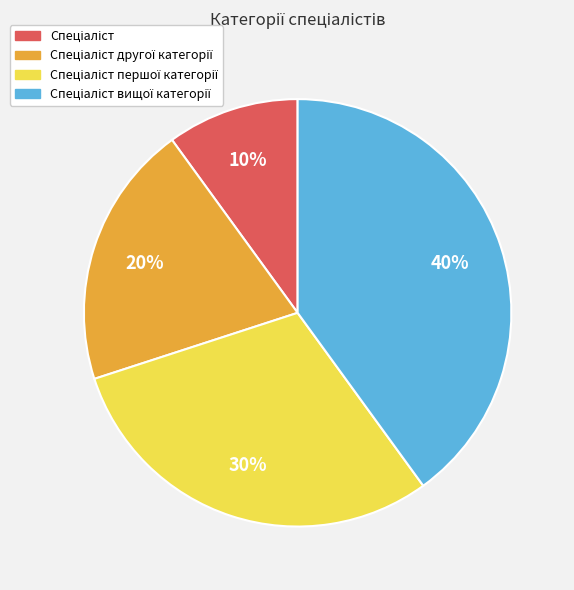

How many segments does this pie chart have?

4